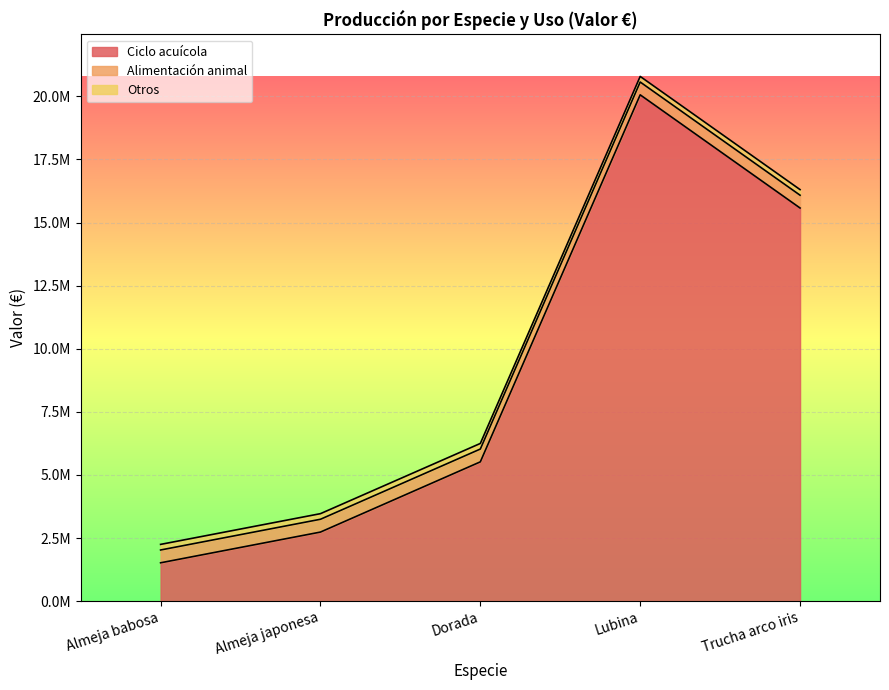

True or false: Ciclo acuícola and Alimentación animal cross at least once.

False